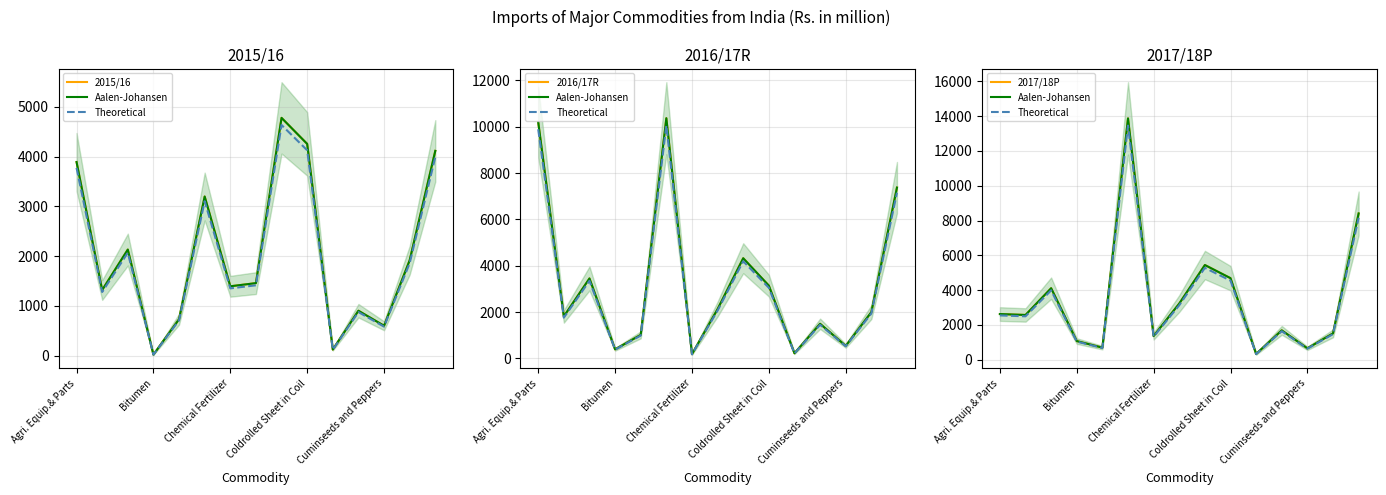

Which category has the highest value in the 2016/17R series?

5